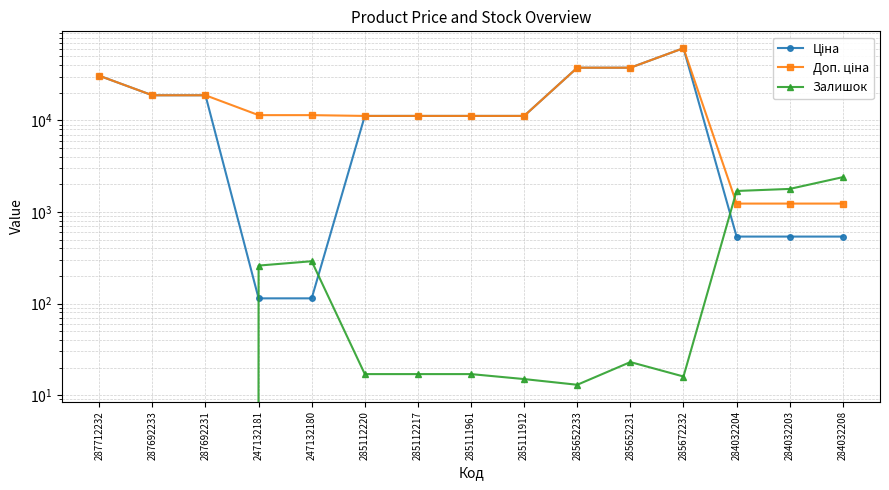

What is the value of the Доп. ціна point at the 15th from the left?

1235.4